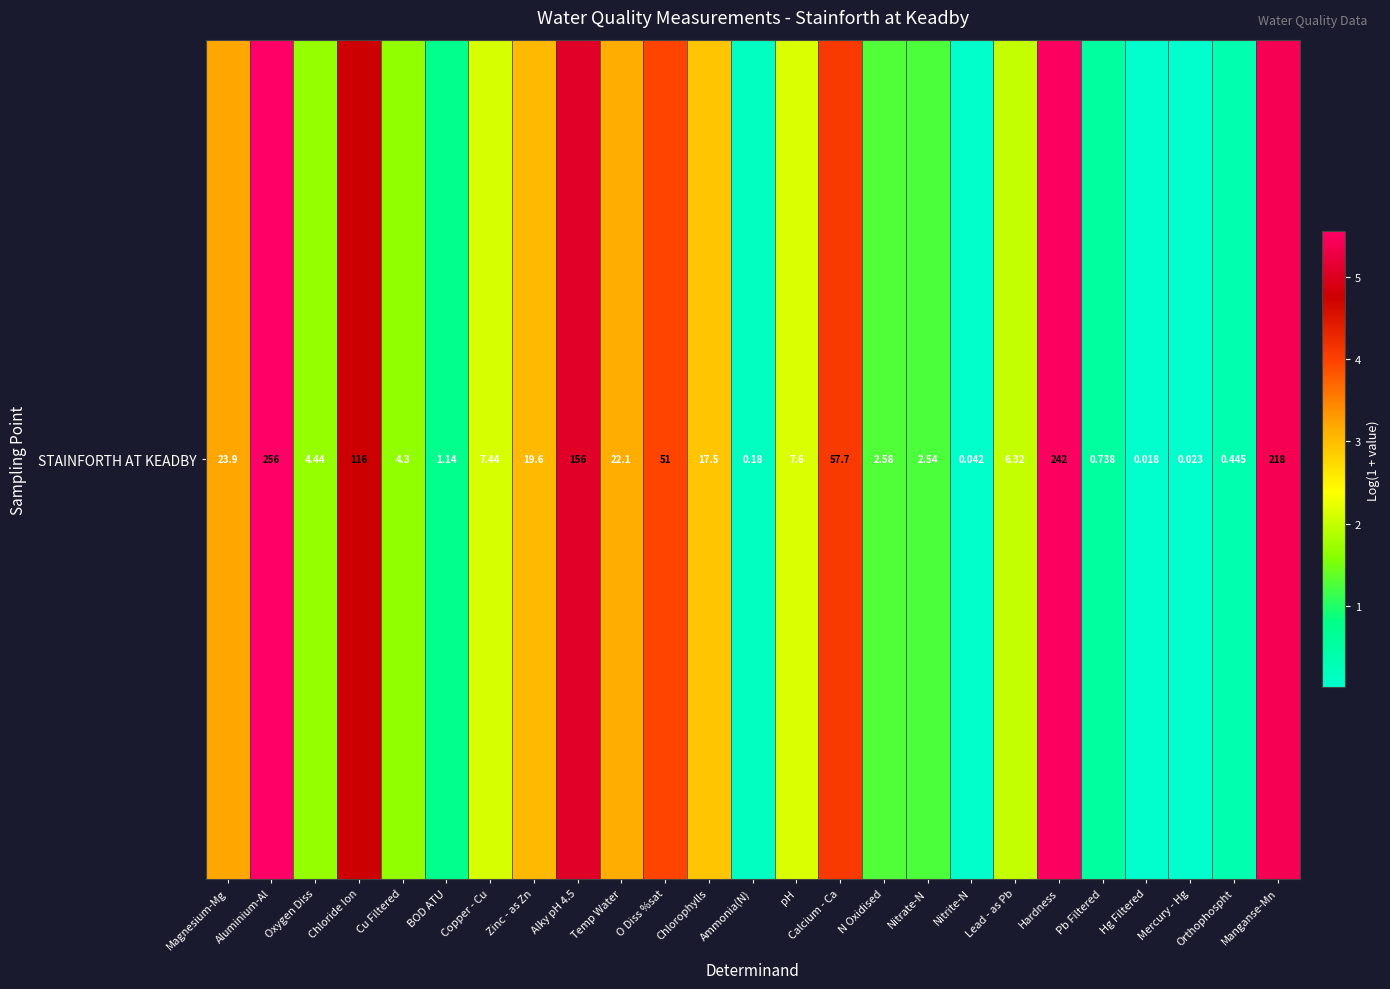

Which has a higher value, Ammonia(N) or Cu Filtered?

Cu Filtered